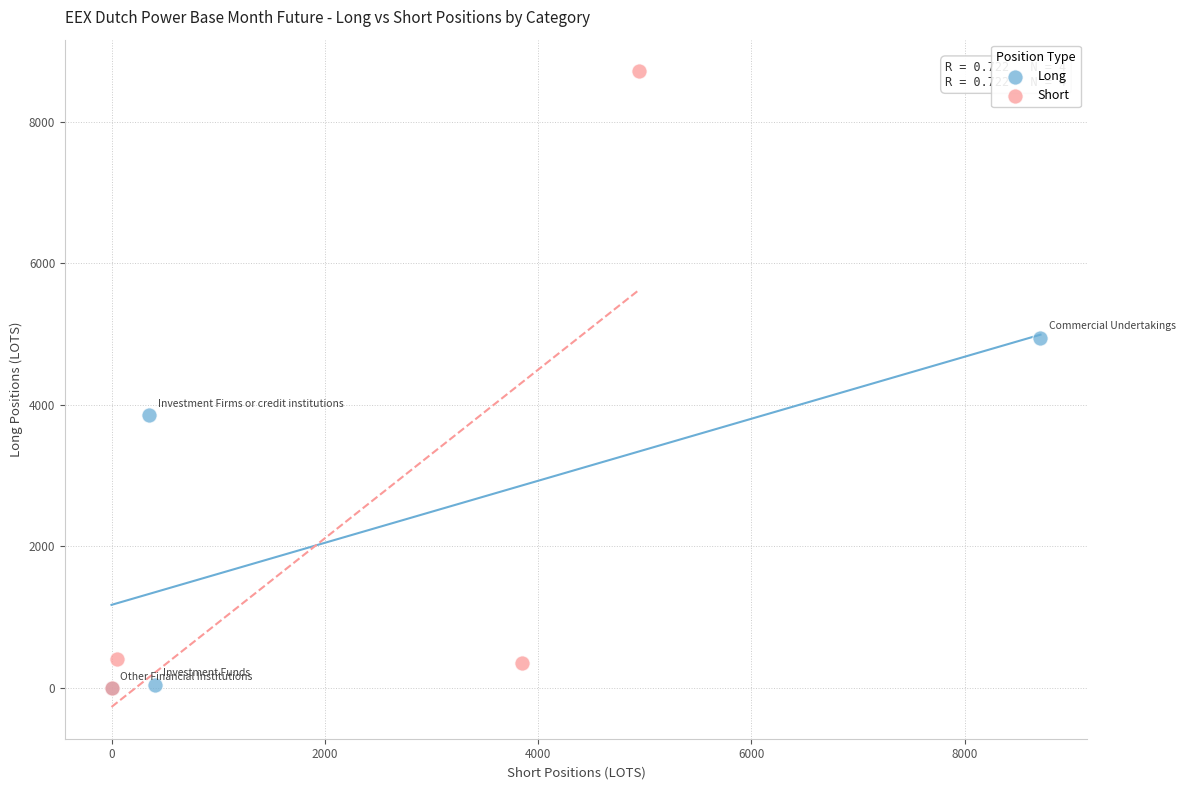

Which series reaches the maximum Y coordinate?

Short